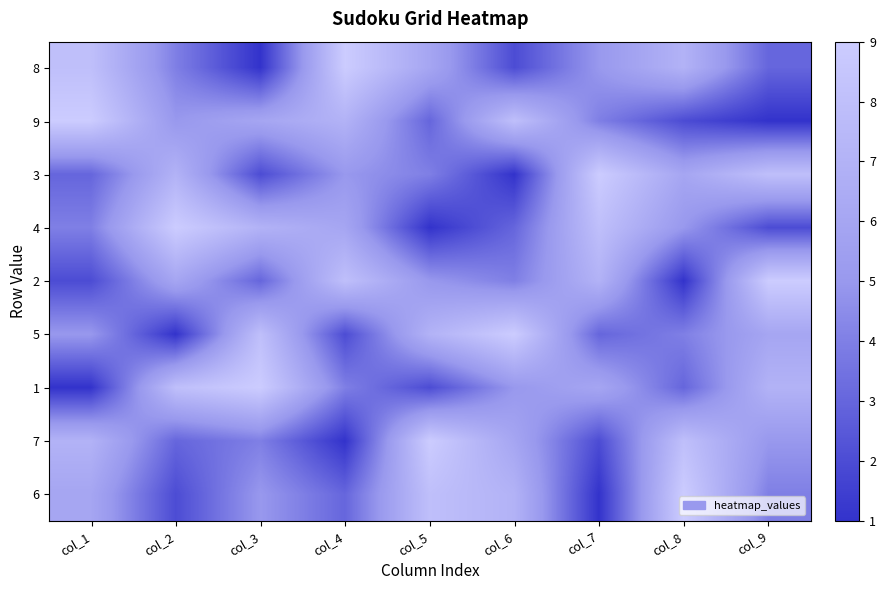

Reading right to left, what are all the values shown in this chart?

8: col_9=3	col_8=7	col_7=5	col_6=2	col_5=6	col_4=9	col_3=1	col_2=4	col_1=8
9: col_9=1	col_8=2	col_7=4	col_6=8	col_5=3	col_4=7	col_3=6	col_2=5	col_1=9
3: col_9=8	col_8=6	col_7=9	col_6=1	col_5=4	col_4=5	col_3=2	col_2=7	col_1=3
4: col_9=2	col_8=5	col_7=8	col_6=3	col_5=1	col_4=6	col_3=7	col_2=9	col_1=4
2: col_9=9	col_8=1	col_7=7	col_6=4	col_5=5	col_4=8	col_3=3	col_2=6	col_1=2
5: col_9=6	col_8=4	col_7=3	col_6=9	col_5=7	col_4=2	col_3=8	col_2=1	col_1=5
1: col_9=7	col_8=3	col_7=6	col_6=5	col_5=2	col_4=4	col_3=9	col_2=8	col_1=1
7: col_9=5	col_8=8	col_7=2	col_6=6	col_5=9	col_4=1	col_3=4	col_2=3	col_1=7
6: col_9=4	col_8=9	col_7=1	col_6=7	col_5=8	col_4=3	col_3=5	col_2=2	col_1=6